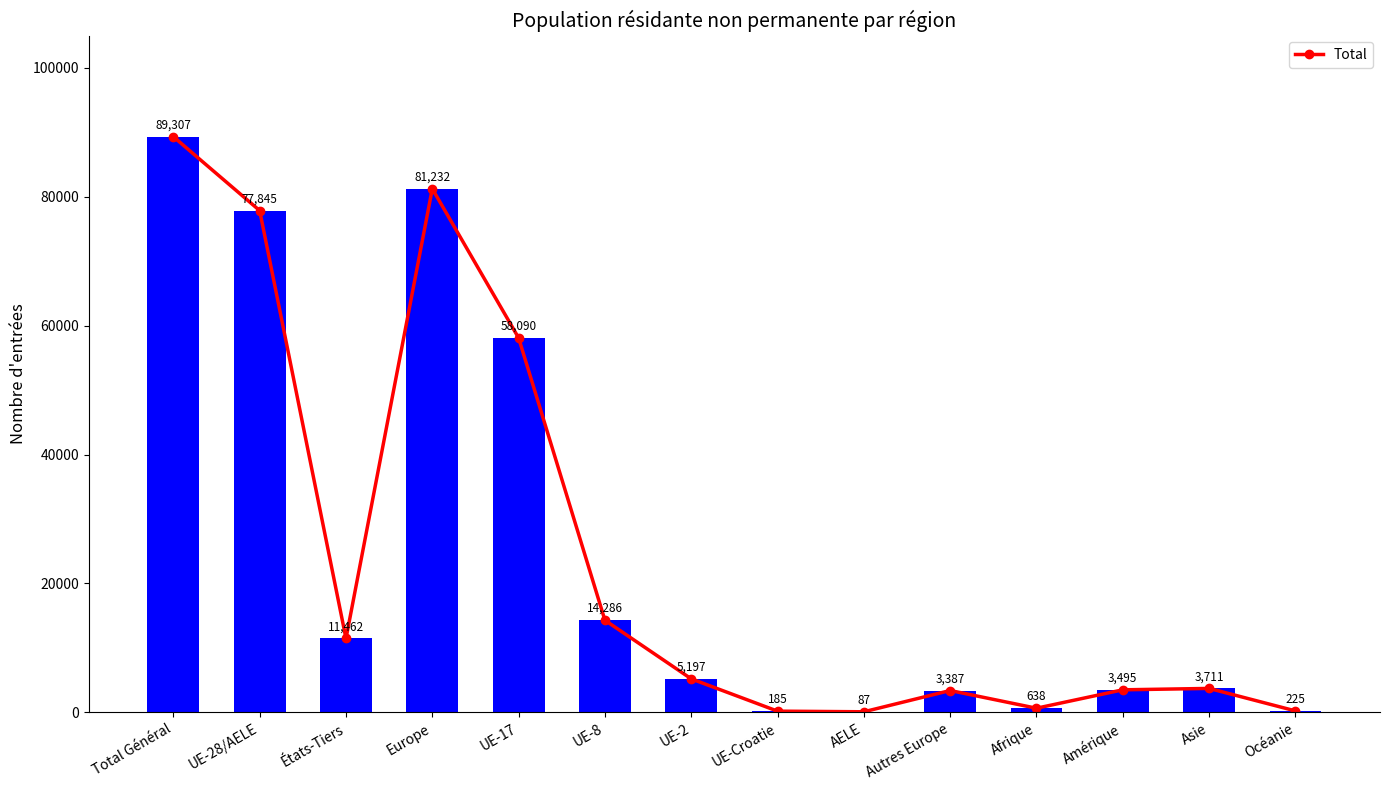

The chart shows a value of 5197 at UE-2. True or false?

True